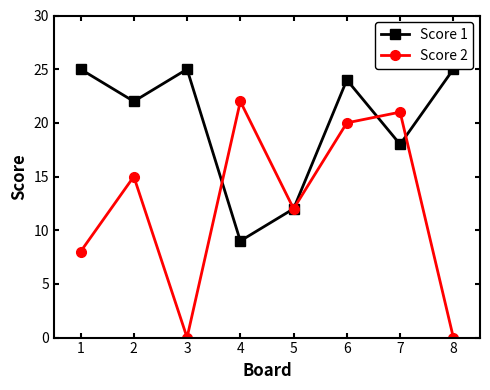

Does the chart display data point markers on the line(s)?

Yes